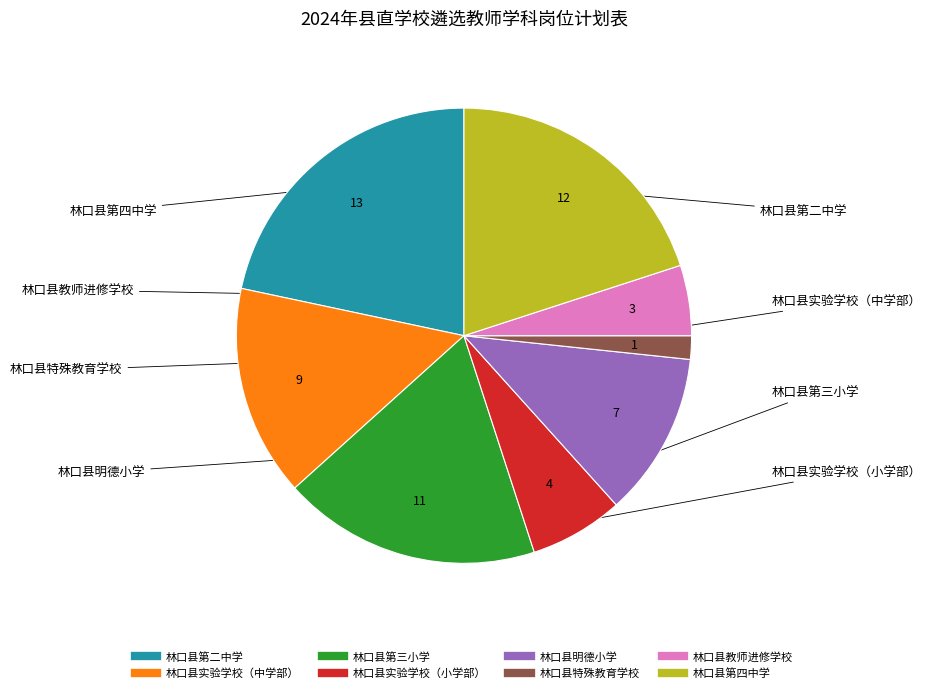

Approximately how many times larger is the value at 林口县实验学校（中学部） compared to 林口县实验学校（小学部）?

2.2